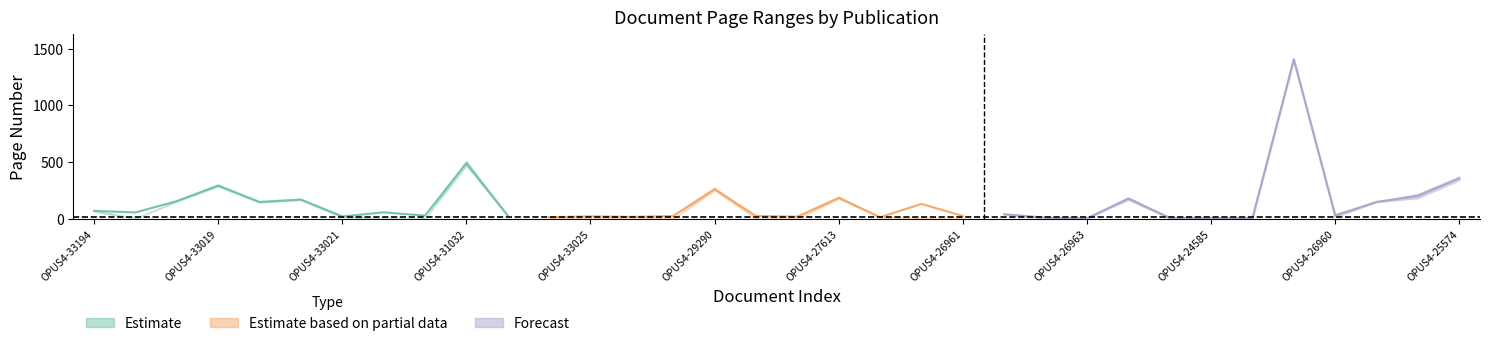

In Seitenzahl, how many points are lower than both neighbors (excluding endpoints)?

10